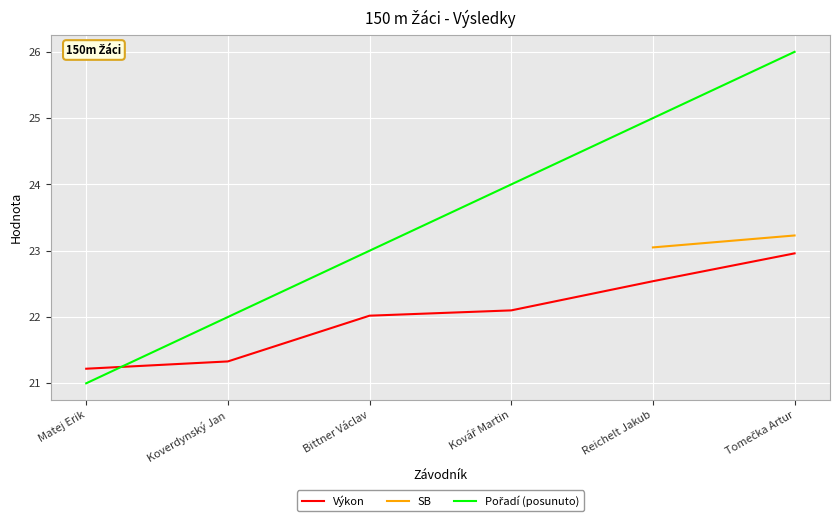

What is the sum of all Výkon values?

132.2